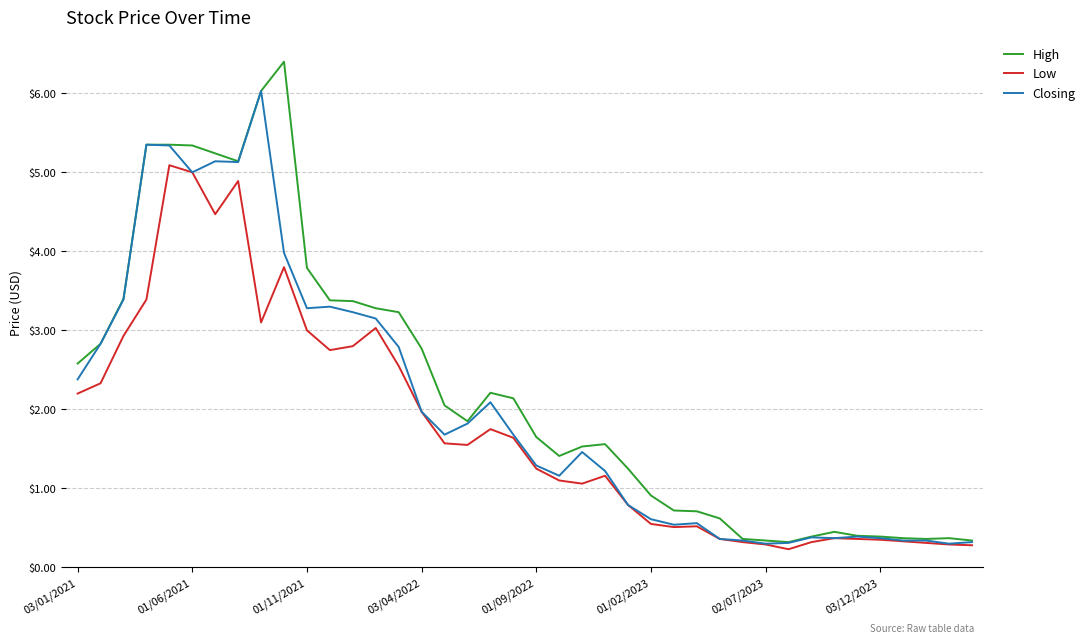

List the series in order of their peak value, highest first.

High, Closing, Low